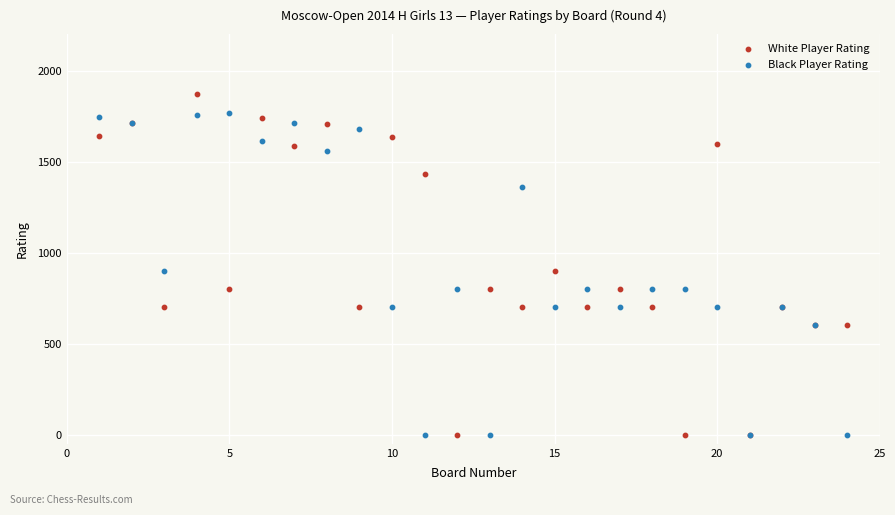

Which series has the largest Y range (max minus min)?

White Player Rating